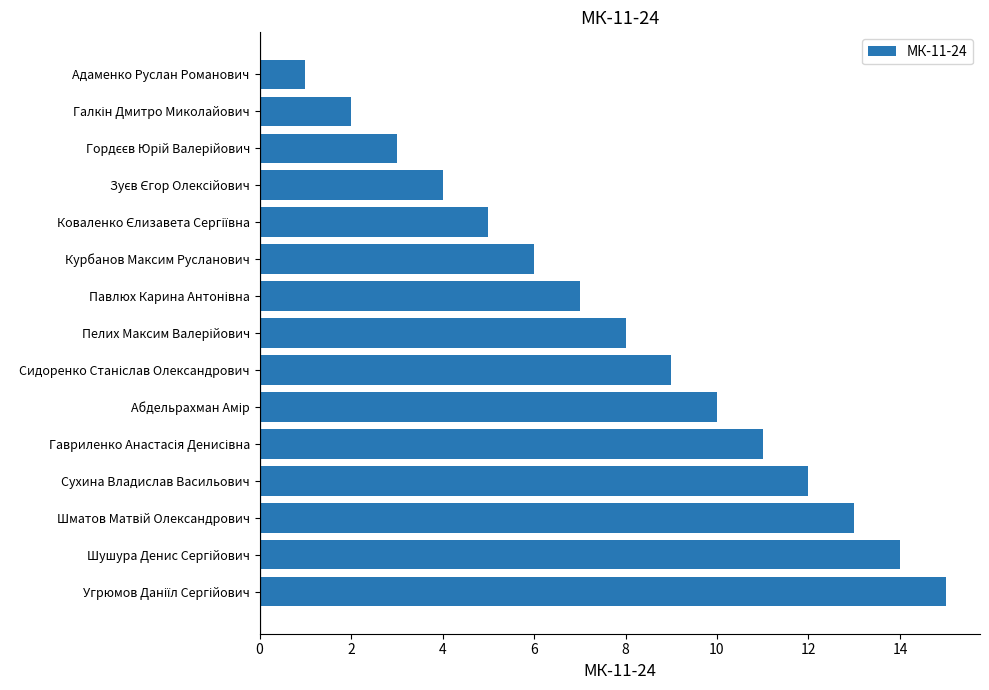

What is the difference between the maximum and second lowest values?

13